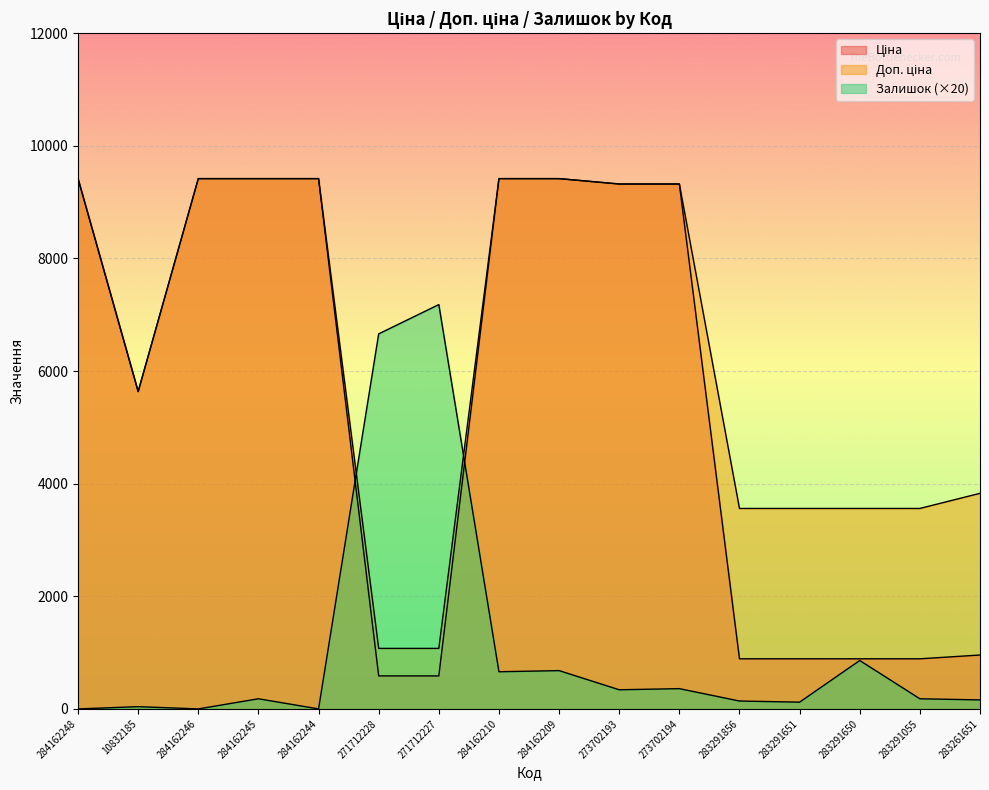

Where does the Доп. ціна series first go above 9321?

284162248